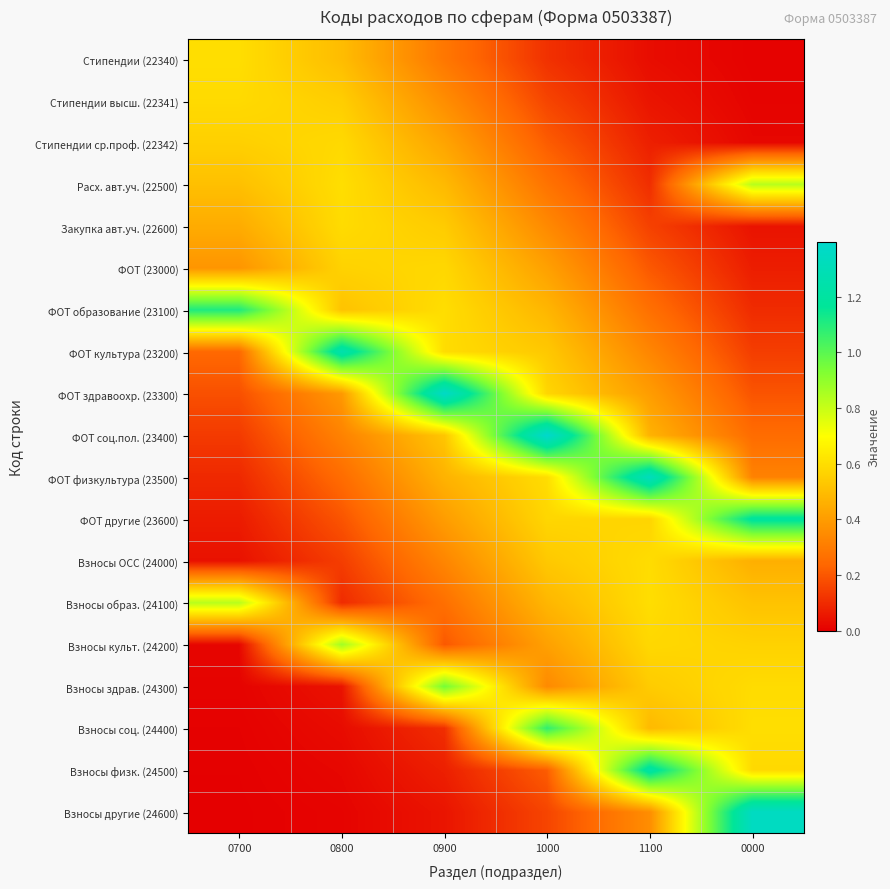

At 0800, list the series in order from smallest to largest.

Взносы другие (24600), Взносы физк. (24500), Взносы соц. (24400), Взносы здрав. (24300), Взносы образ. (24100), Взносы ОСС (24000), ФОТ другие (23600), ФОТ физкультура (23500), ФОТ соц.пол. (23400), ФОТ здравоохр. (23300), Стипендии (22340), ФОТ образование (23100), Стипендии высш. (22341), ФОТ (23000), Стипендии ср.проф. (22342), Закупка авт.уч. (22600), Расх. авт.уч. (22500), Взносы культ. (24200), ФОТ культура (23200)